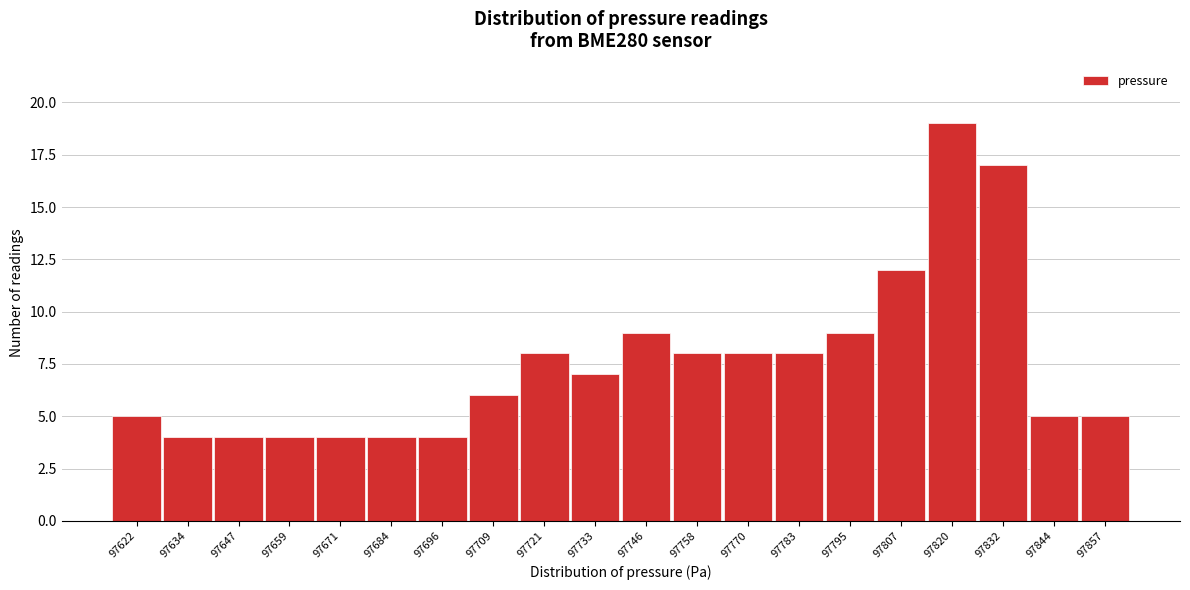

Reading right to left, list all the values displayed in this chart.

5	5	17	19	12	9	8	8	8	9	7	8	6	4	4	4	4	4	4	5